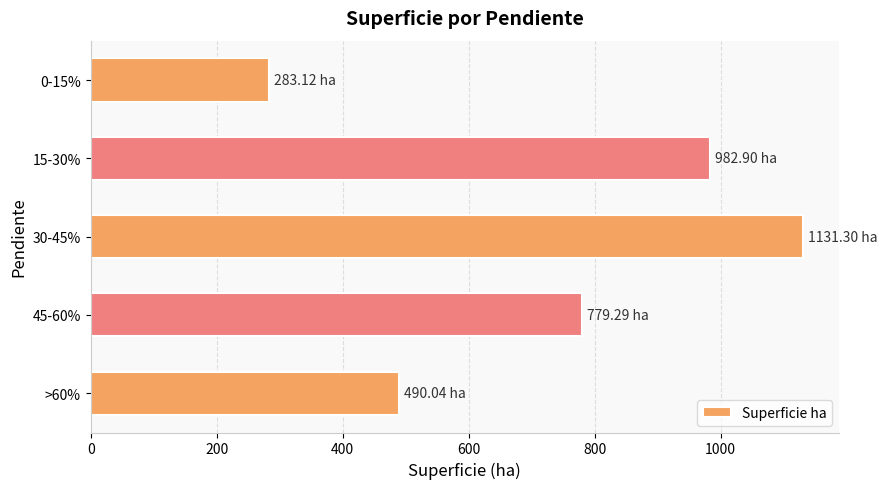

How many data points are less than 779?

2